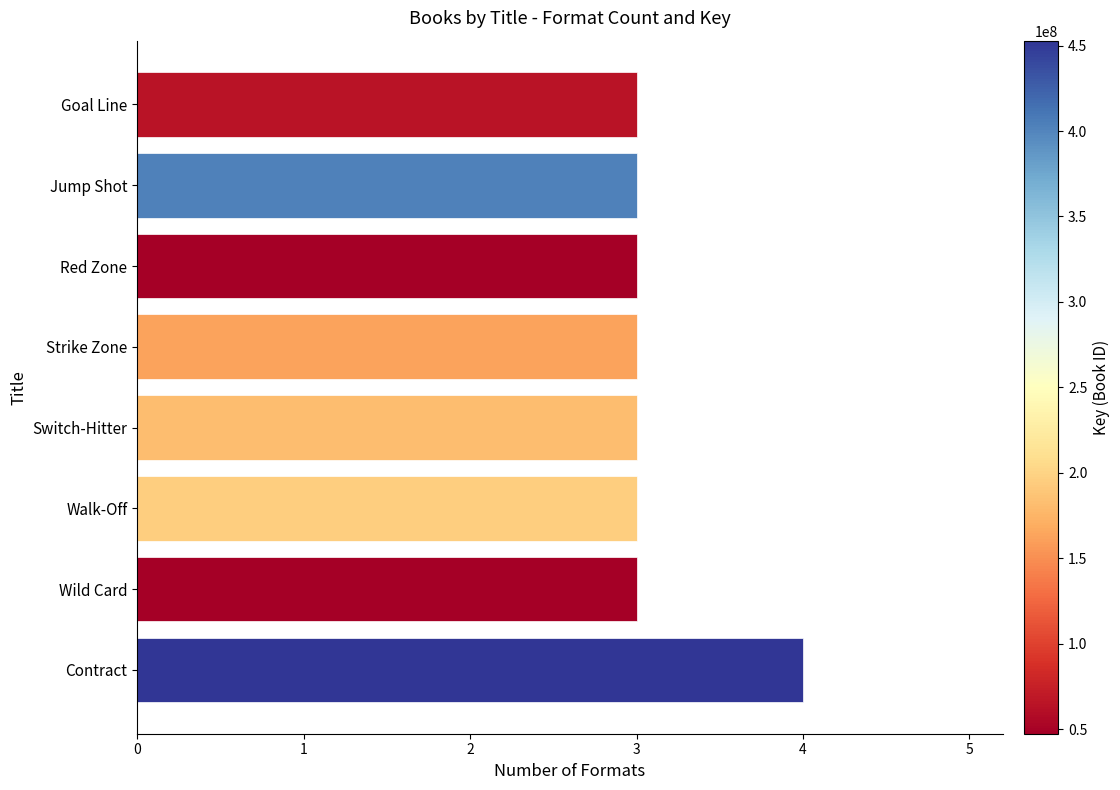

The value at Strike Zone is 3. True or false?

True